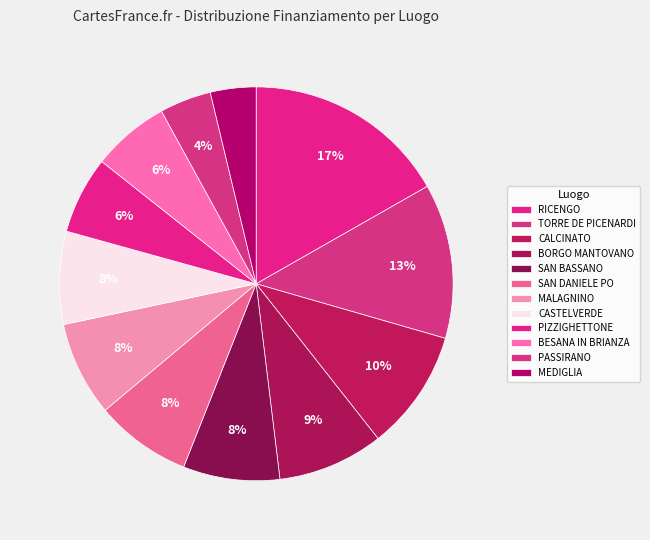

How many slices are in this pie chart?

12